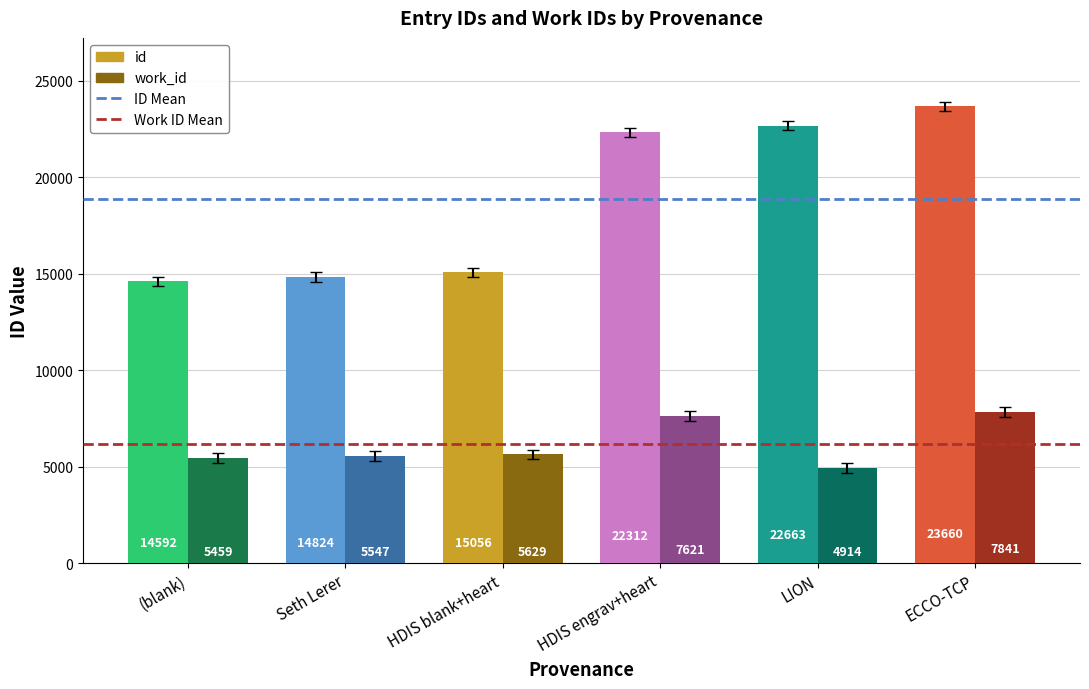

The value of id at HDIS engrav+heart is 10126. True or false?

False